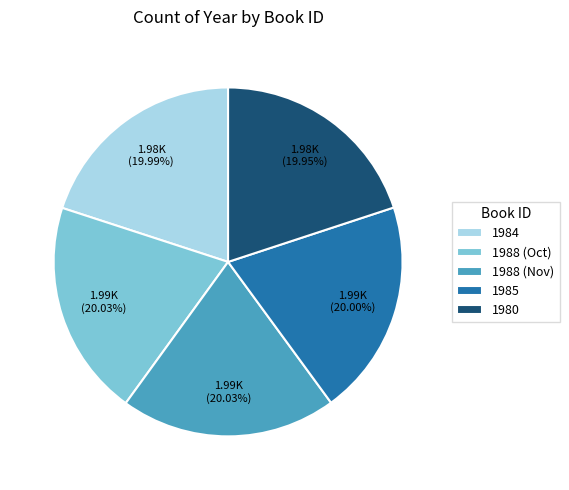

Approximately how many times larger is the value at 1980 compared to 1988 (Nov)?

1.0